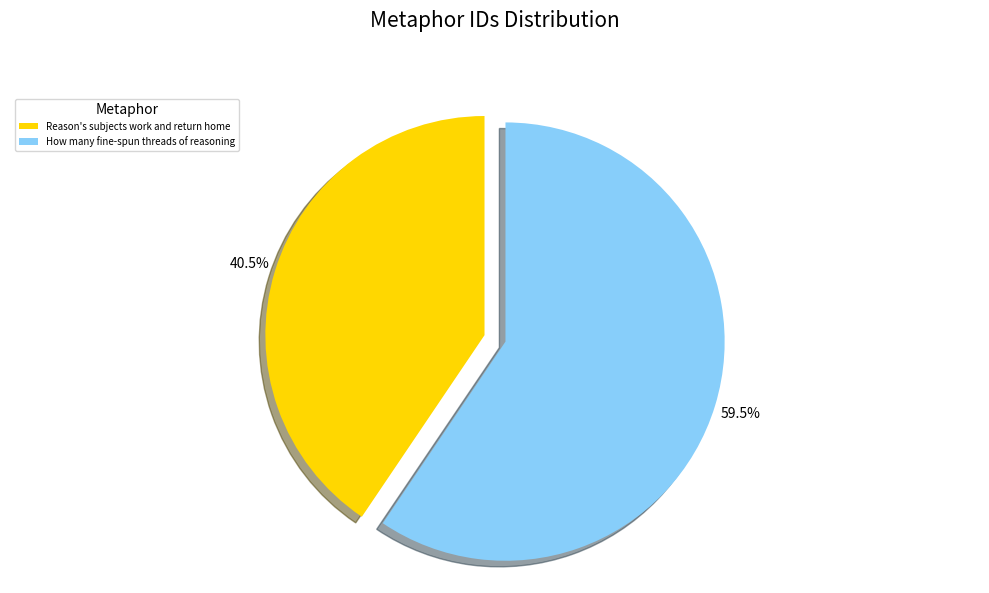

Is the sum of How many fine-spun threads of reasoning and Reason's subjects work and return home greater than half?

Yes